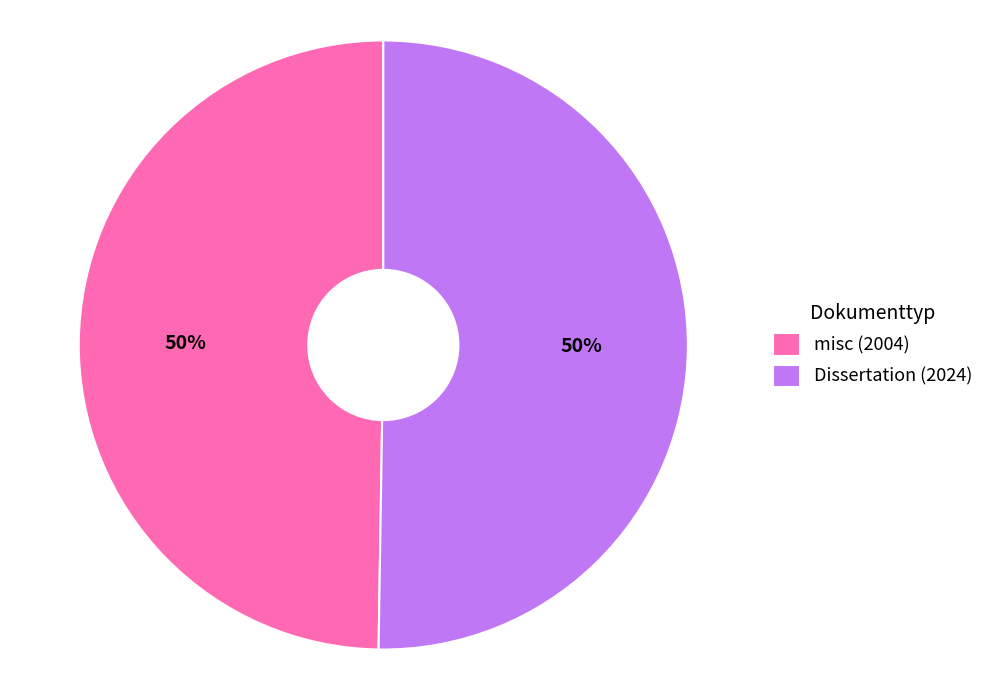

Is the sum of Dissertation (2024) and misc (2004) greater than half?

Yes